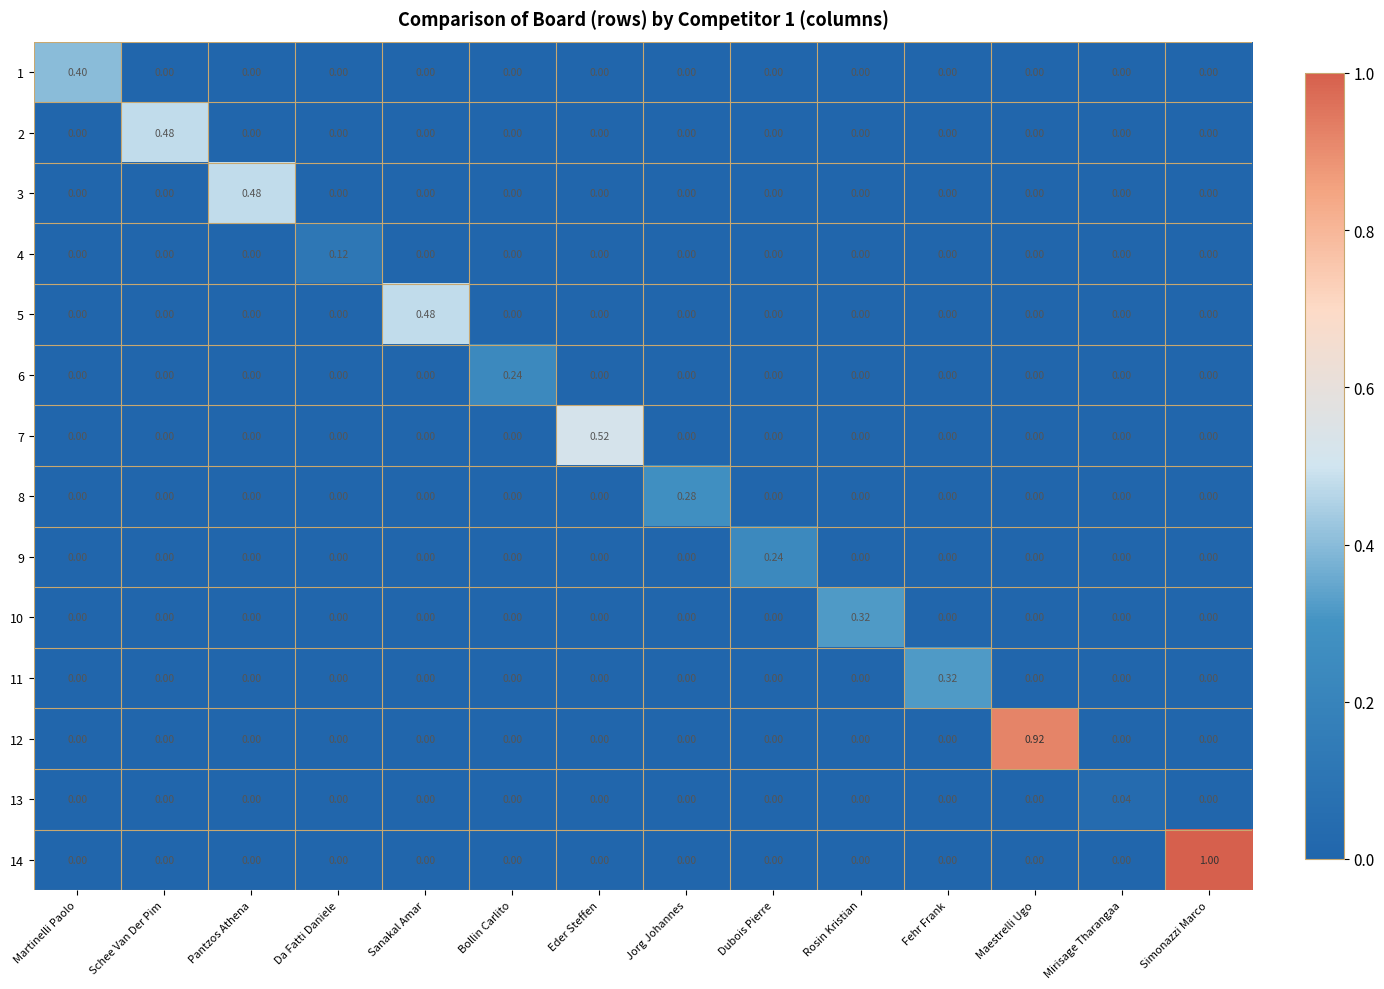

At which category does the chart reach its peak across all series?

Simonazzi Marco